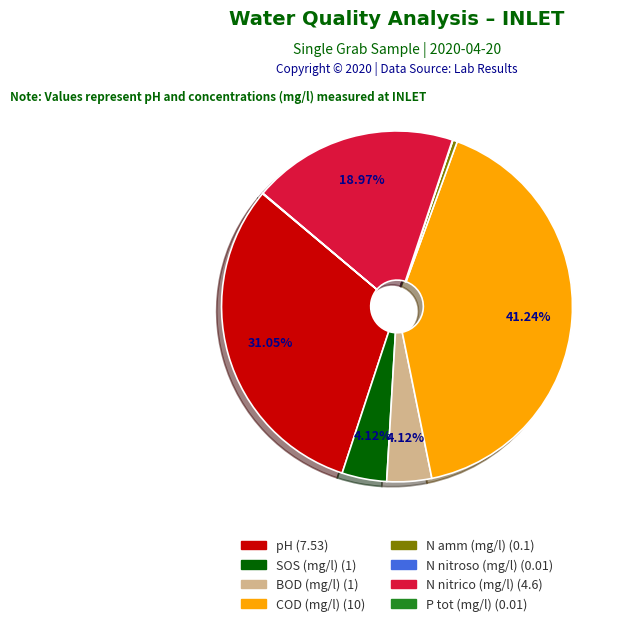

Between N nitrico (mg/l) and N amm (mg/l), which is larger?

N nitrico (mg/l)